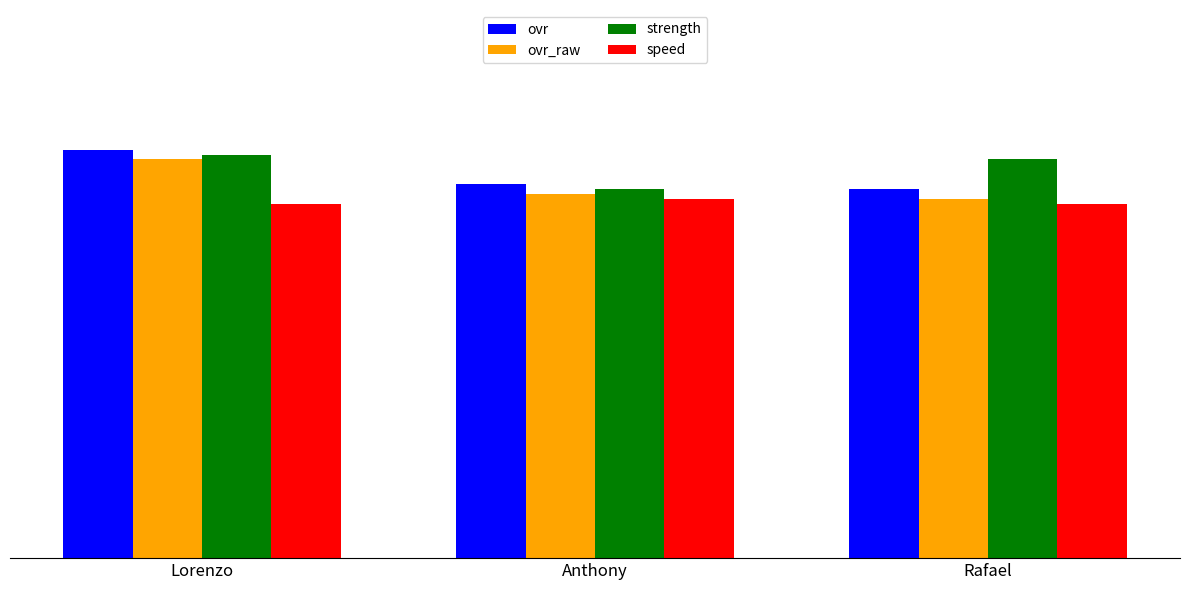

What is the label of the 1st bar from the right?

Rafael